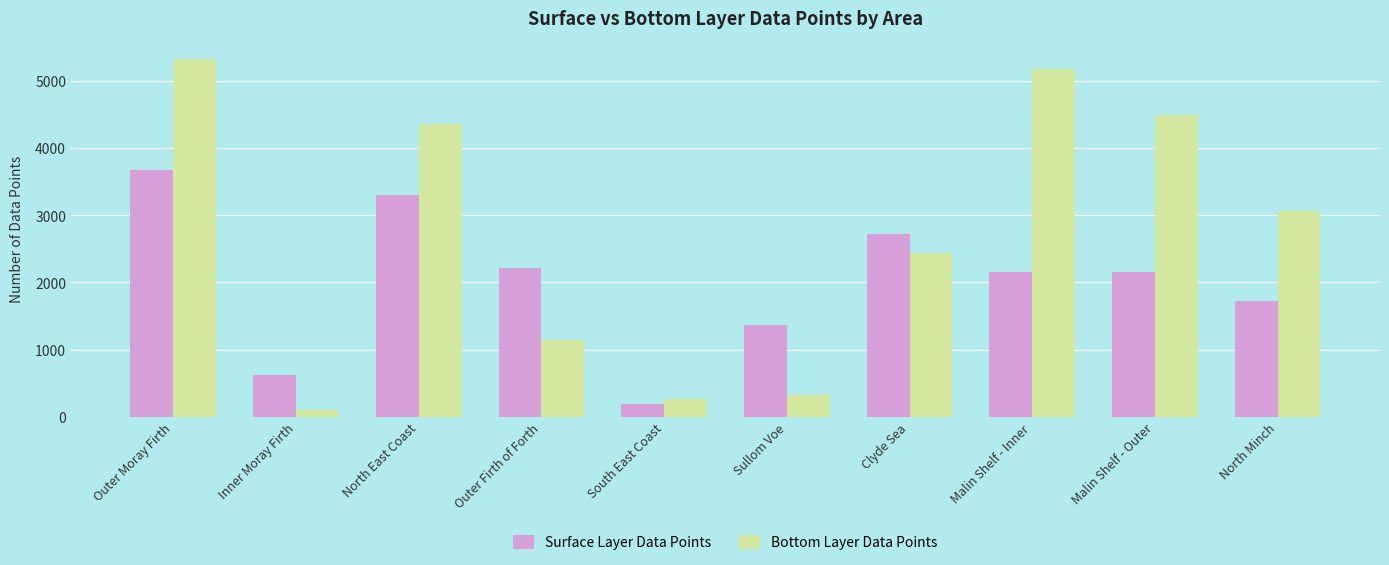

Reading right to left, extract all data points from this chart.

Surface Layer Data Points: 1719	2161	2161	2725	1369	194	2217	3295	627	3680
Bottom Layer Data Points: 3068	4498	5181	2431	318	263	1150	4351	96	5330